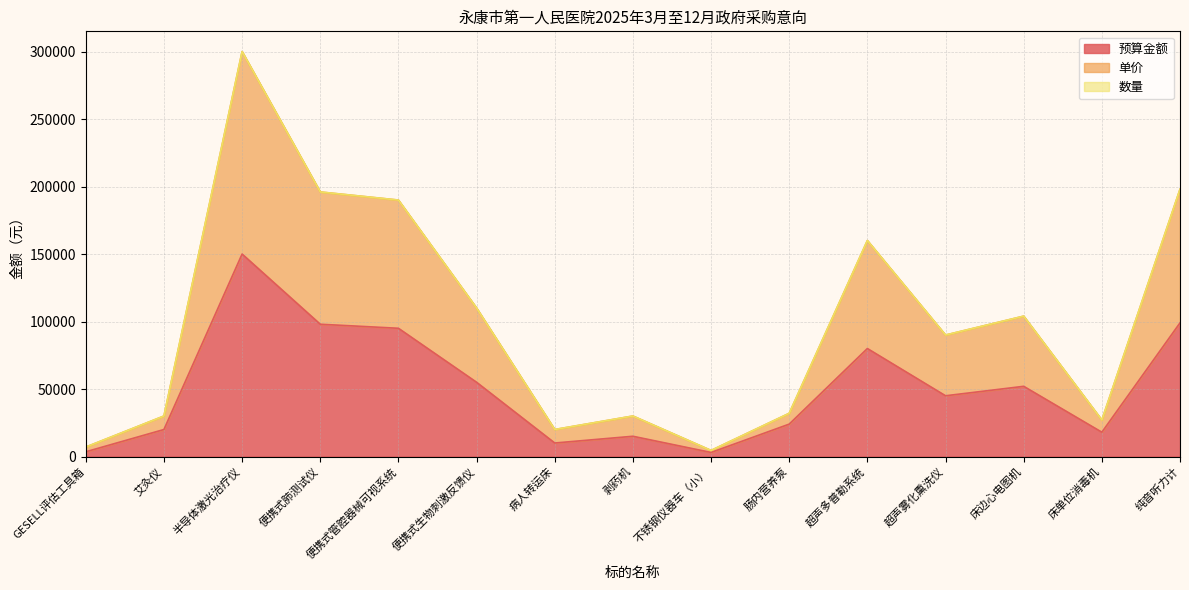

The value of 预算金额 at 艾灸仪 is 20000. True or false?

True